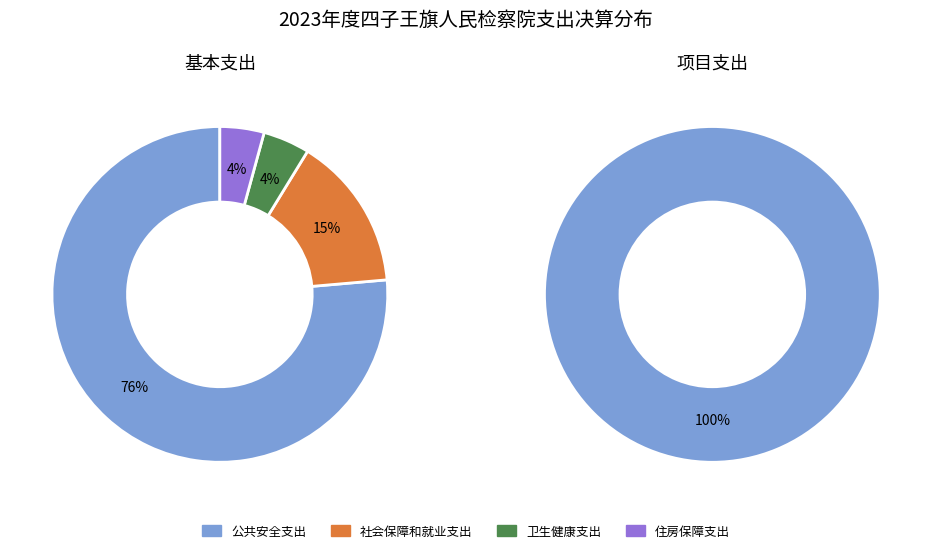

What is the ratio of the value at 社会保障和就业支出 to the value at 卫生健康支出?

3.3